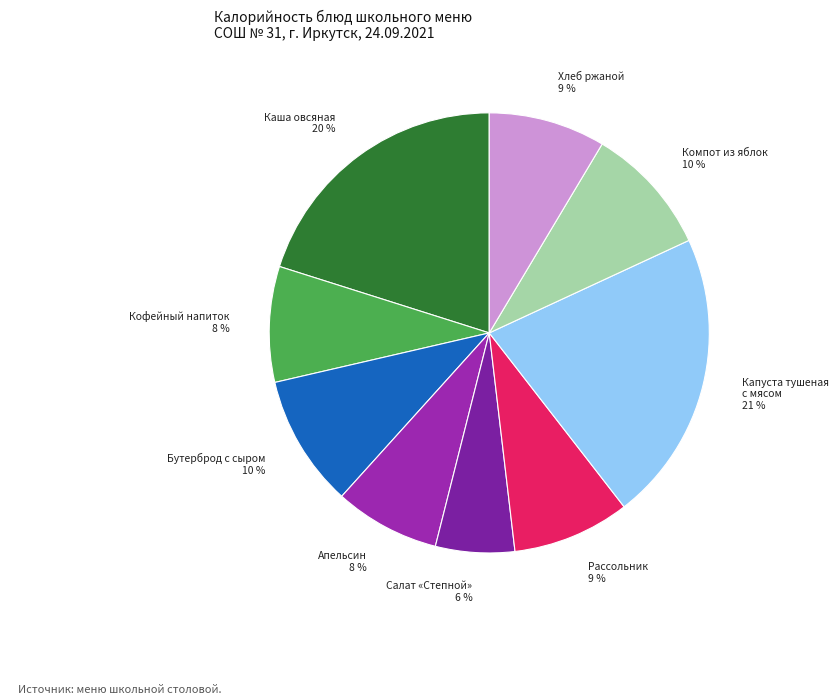

Is it true that Бутерброд с сыром is 10% of the pie?

True